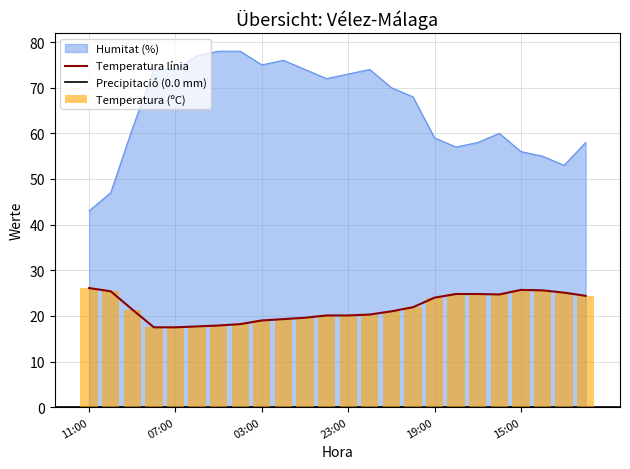

What is the value of the Humitat (%) bar at the 14th from the left?

74.0